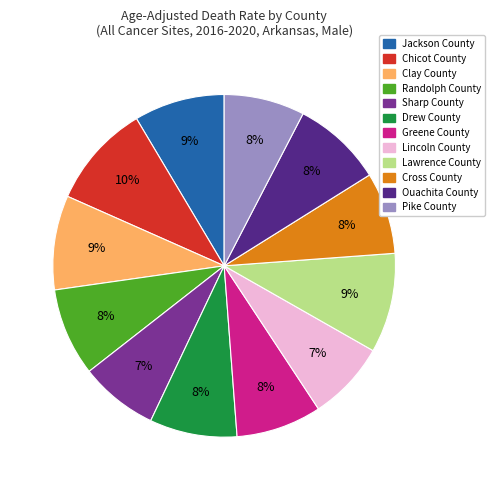

True or false: Chicot County accounts for 10% of the total.

True